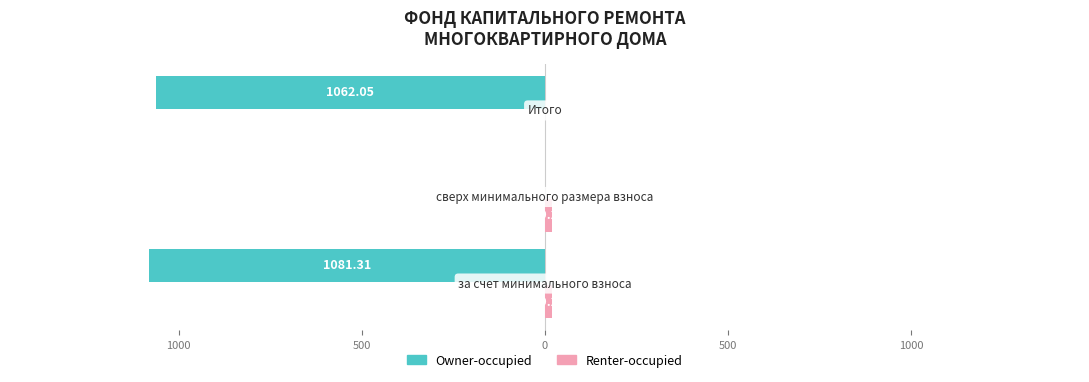

What is the value of the Renter-occupied bar at the 1st from the left?

19.3